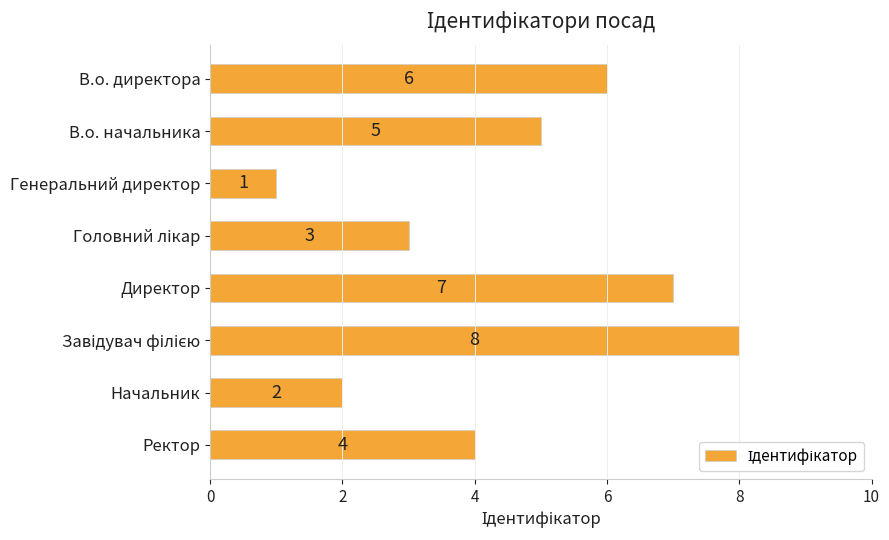

Between В.о. директора and Генеральний директор, which is larger?

В.о. директора